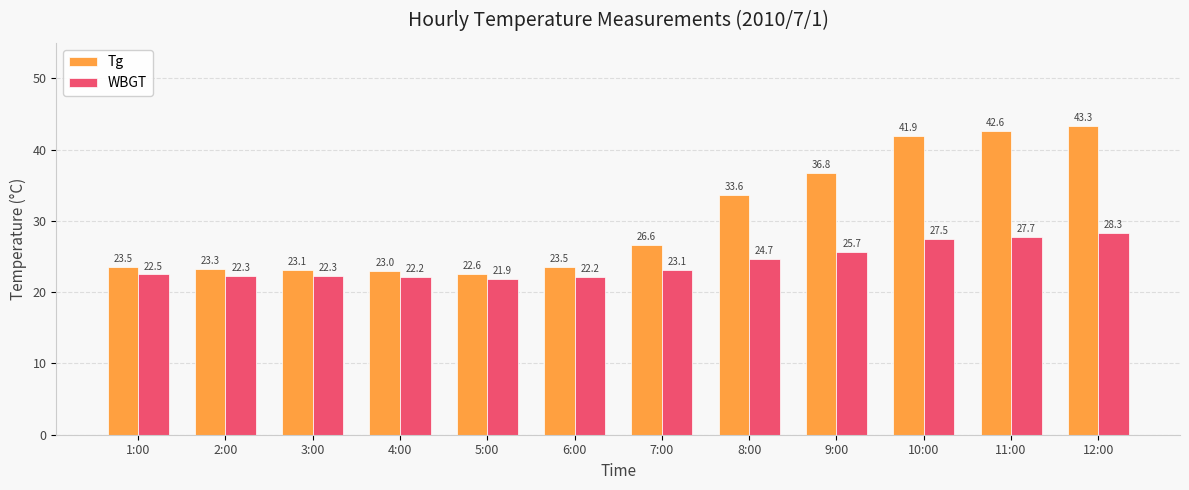

Which series has the widest spread of values?

Tg